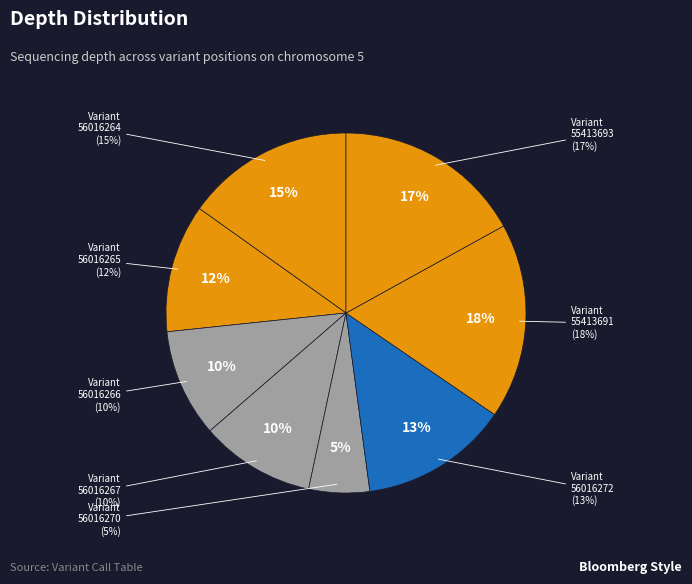

True or false: 56016266 accounts for 10% of the total.

True